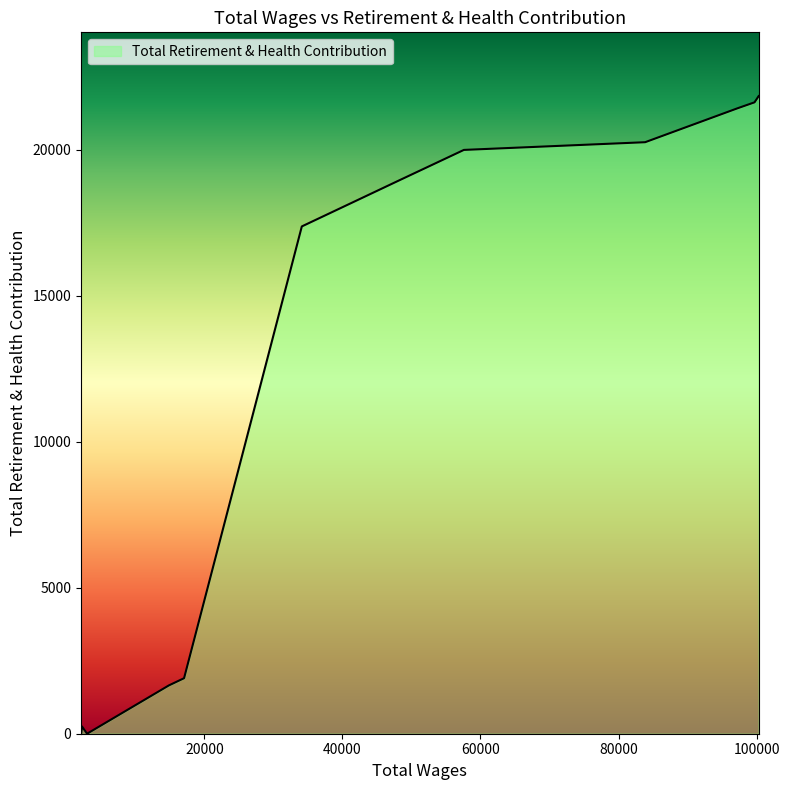

What is the greatest value displayed?

21846